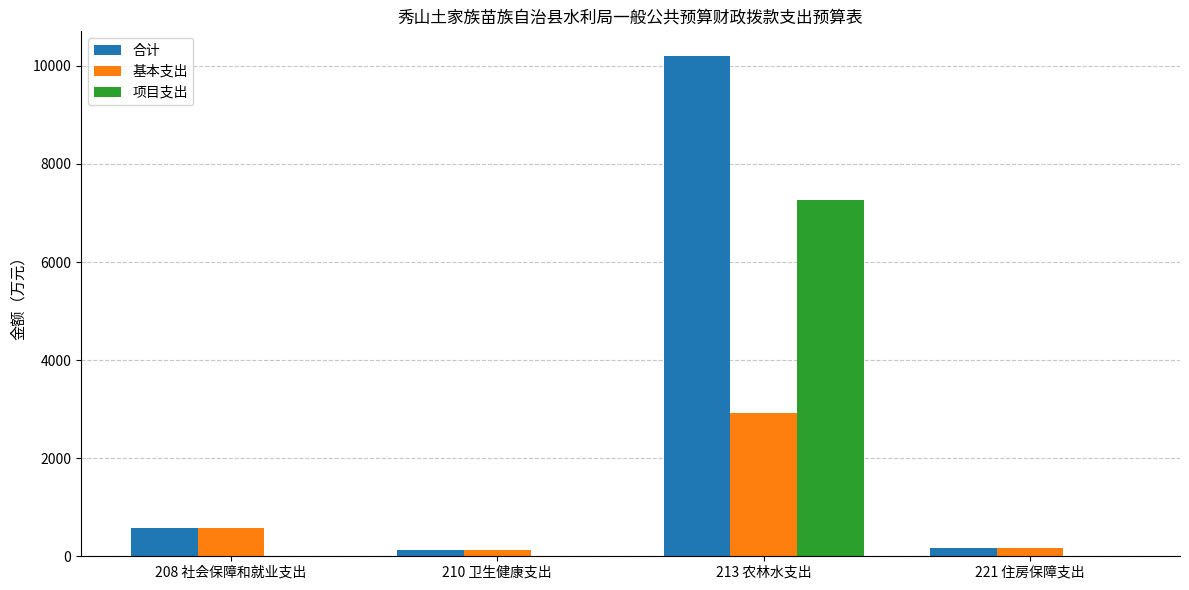

What are all the series names shown in the legend?

合计, 基本支出, 项目支出